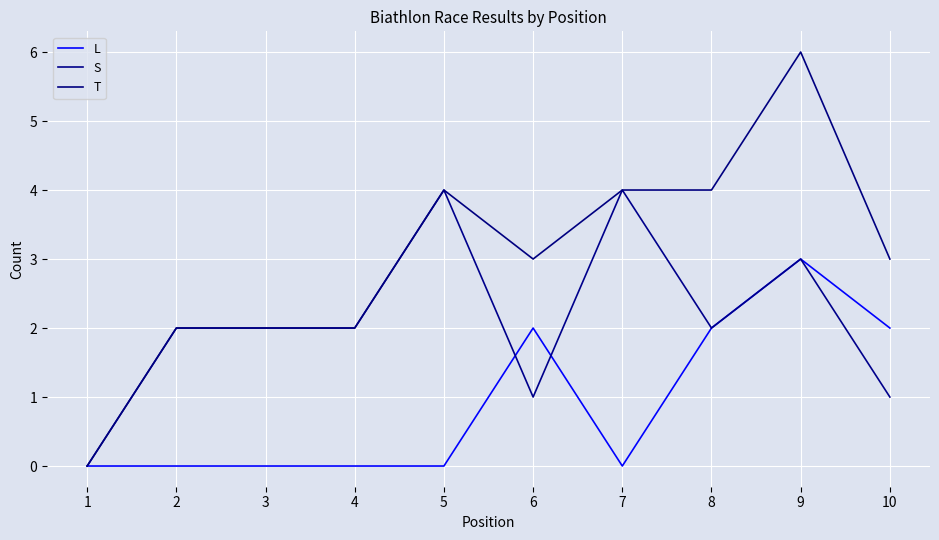

List the series in order of their overall mean, lowest first.

L, S, T